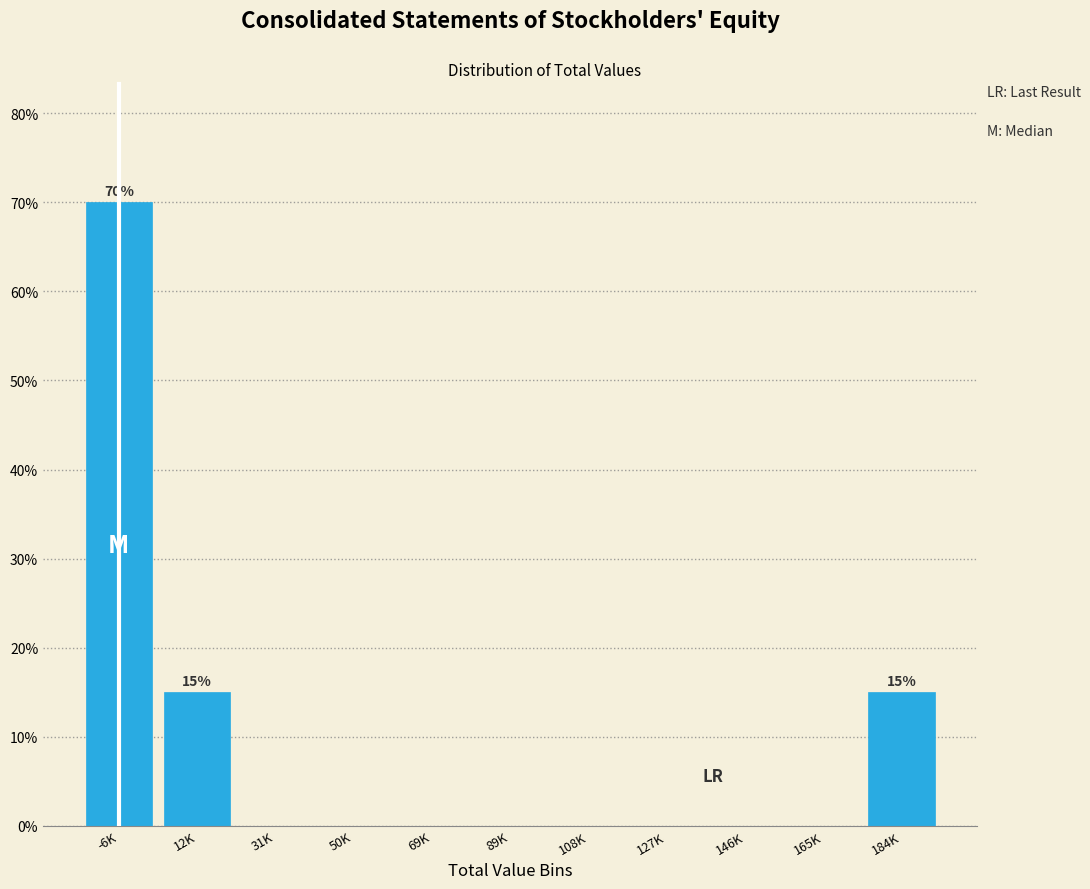

Reading left to right, list all the values displayed in this chart.

-6K=70	12K=15	31K=0	50K=0	69K=0	89K=0	108K=0	127K=0	146K=0	165K=0	184K=15